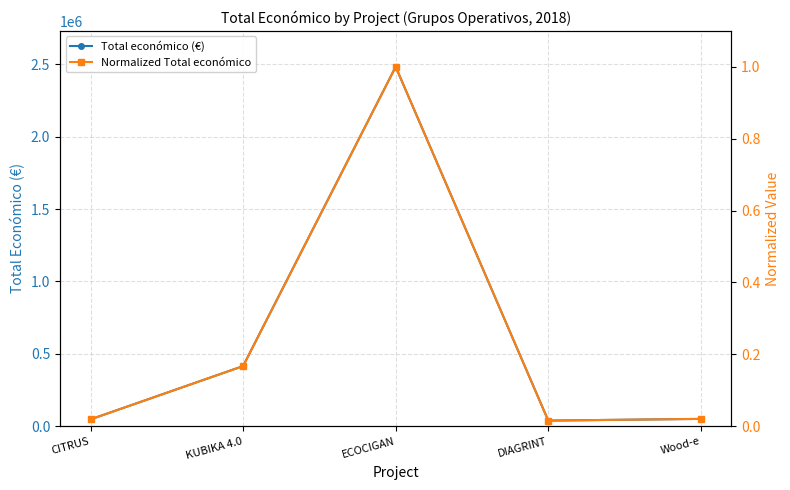

What is the total value across all series at KUBIKA 4.0?

414788.2